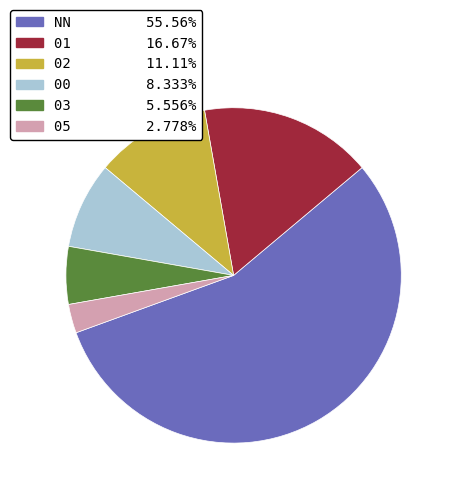

Which has a higher value, 00 or NN?

NN